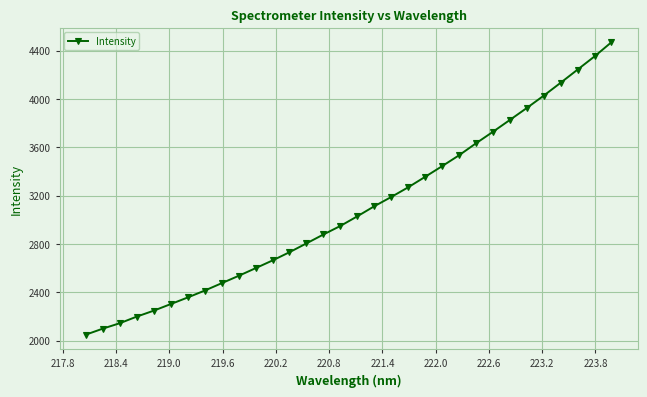

What is the value of the 5th point from the left?

2248.6